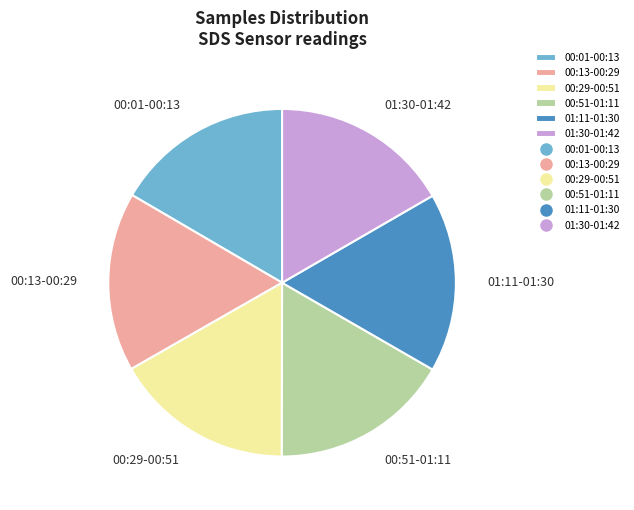

Is there a majority slice in this chart?

No